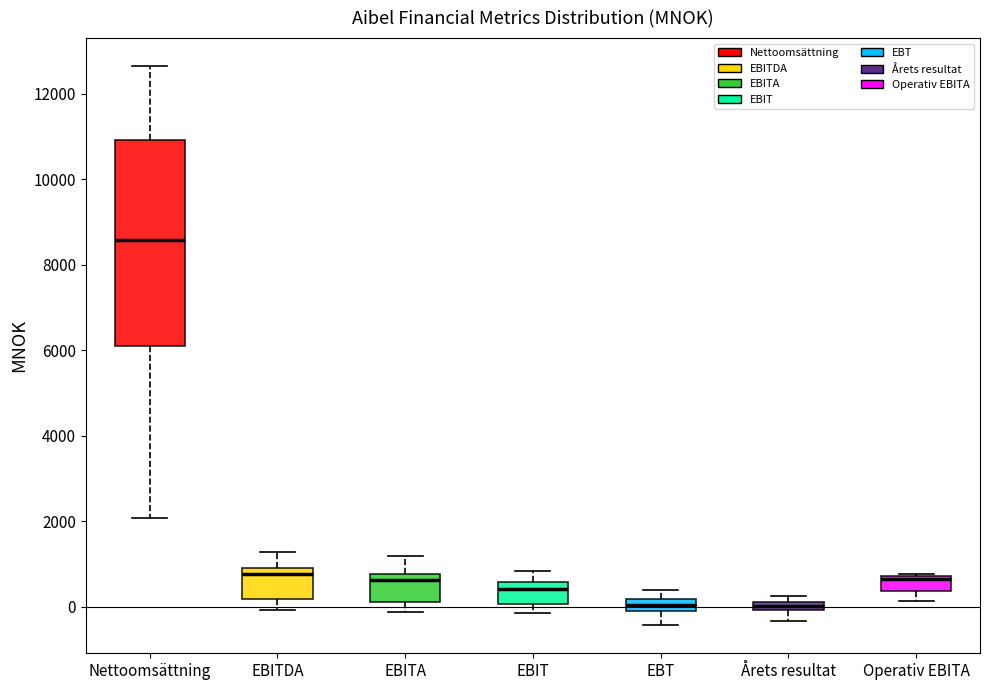

Where does the upper whisker of the box for EBT end on the y-axis? The values are not printed on the chart, so give them approximately, as read against the axis.

400